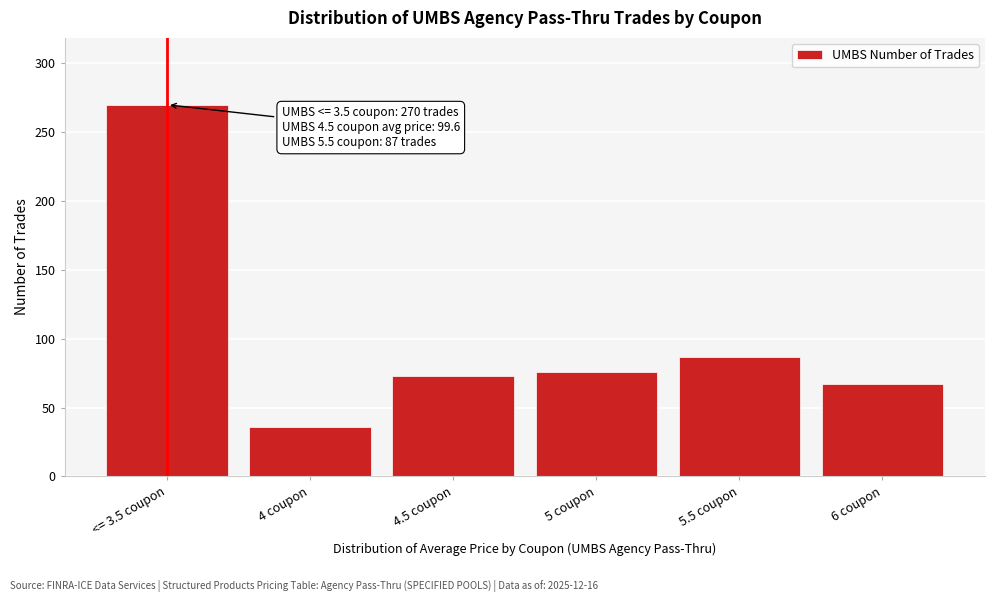

Reading left to right, what are all the values shown in this chart?

270	36	73	76	87	67